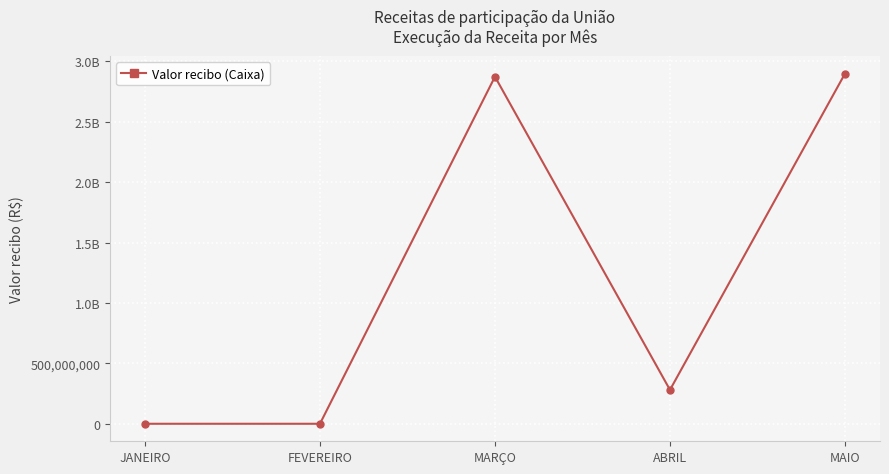

At which category does the data reach its first local peak?

MARÇO